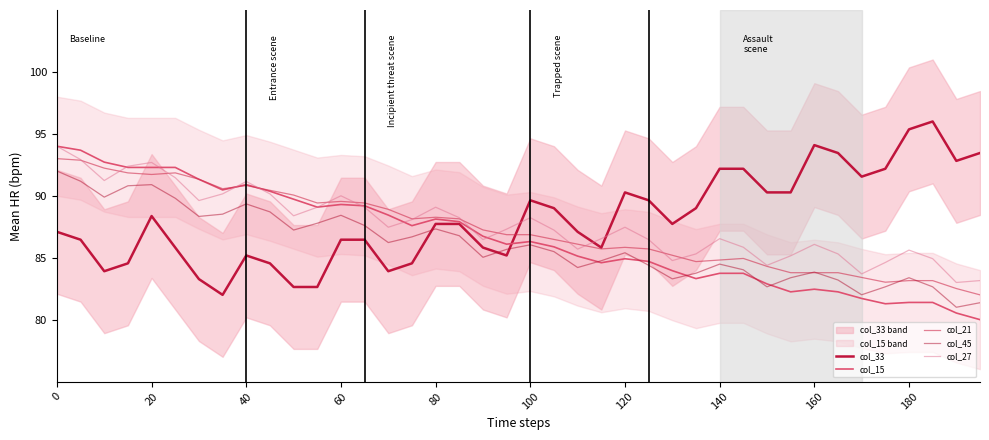

True or false: col_27 has a value of 89.1 at 11.

True